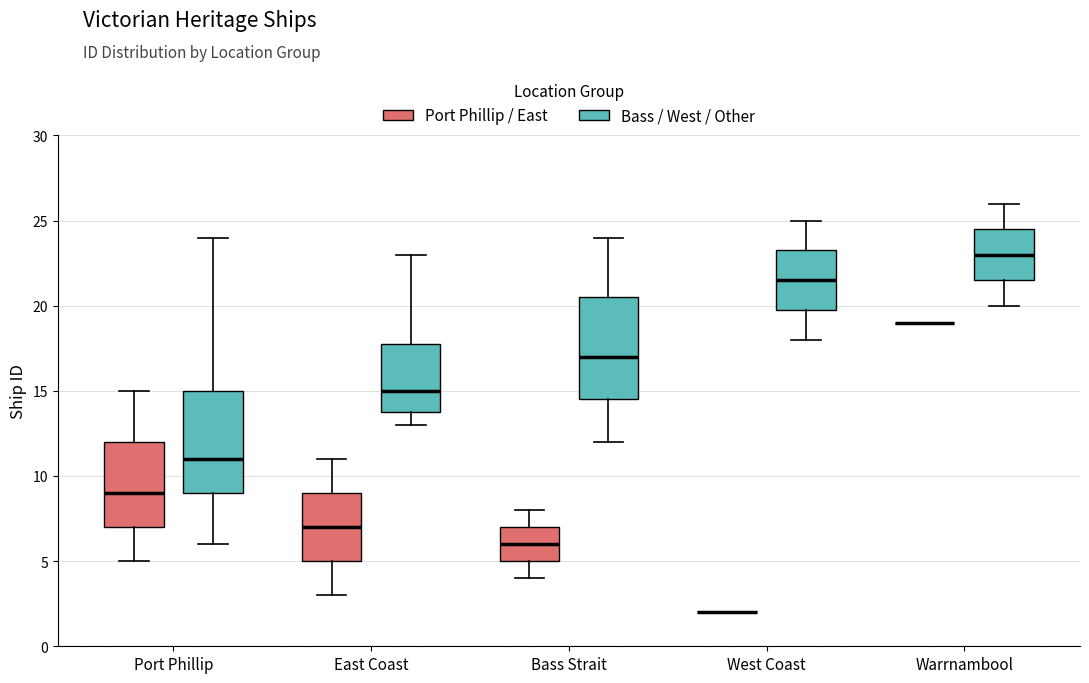

Reading left to right, read every box against the y-axis: the position of its median line, the range the box covers, and the ends of its whiskers. The values are not printed on the chart, so give them approximately, as read against the axis.

Port Phillip (Port Phillip / East): median 9.0, box 7.0 to 12.0, whiskers 5.0 to 15.0
Port Phillip (Bass / West / Other): median 11.0, box 9.0 to 15.0, whiskers 6.0 to 24.0
East Coast (Port Phillip / East): median 7.0, box 5.0 to 9.0, whiskers 3.0 to 11.0
East Coast (Bass / West / Other): median 15.0, box 14.0 to 18.0, whiskers 13.0 to 23.0
Bass Strait (Port Phillip / East): median 6.0, box 5.0 to 7.0, whiskers 4.0 to 8.0
Bass Strait (Bass / West / Other): median 17.0, box 14.5 to 20.5, whiskers 12.0 to 24.0
West Coast (Port Phillip / East): box collapsed to a line at 2.0, whiskers 2.0 to 2.0
West Coast (Bass / West / Other): median 21.5, box 20.0 to 23.5, whiskers 18.0 to 25.0
Warrnambool (Port Phillip / East): box collapsed to a line at 19.0, whiskers 19.0 to 19.0
Warrnambool (Bass / West / Other): median 23.0, box 21.5 to 24.5, whiskers 20.0 to 26.0